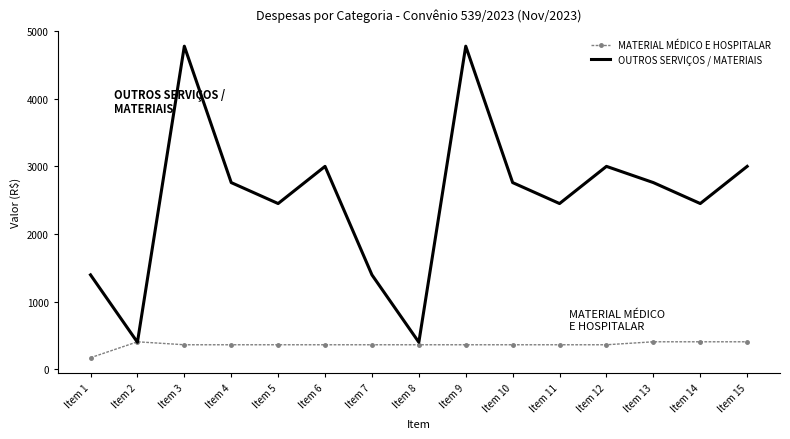

After their last crossing, which series has the higher values: MATERIAL MÉDICO E HOSPITALAR or OUTROS SERVIÇOS / MATERIAIS?

OUTROS SERVIÇOS / MATERIAIS